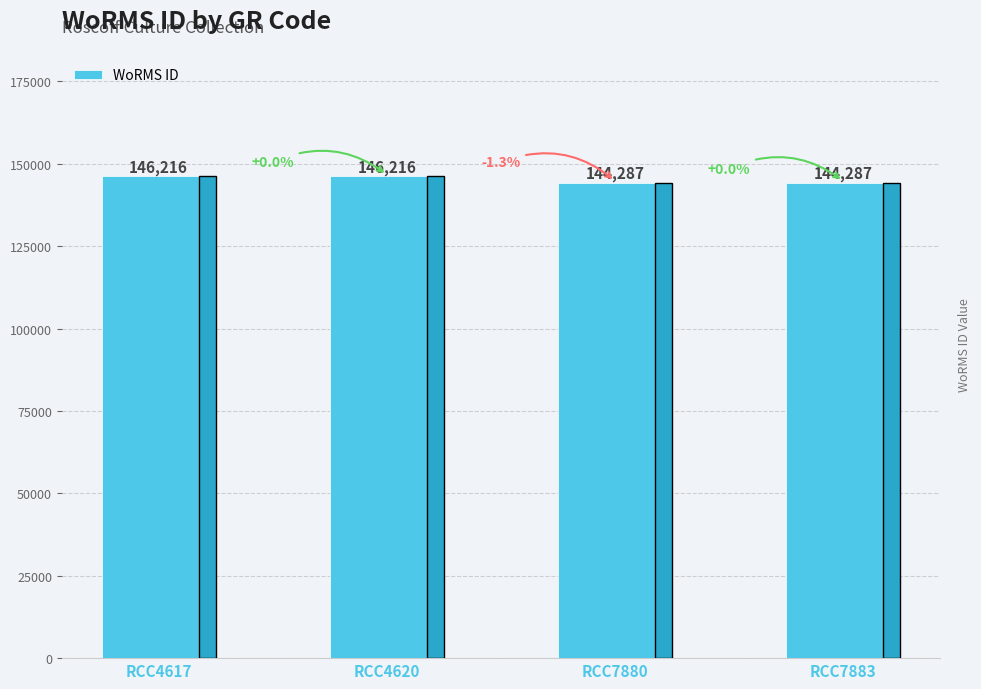

Reading left to right, transcribe all the data shown in this chart.

RCC4617=146216	RCC4620=146216	RCC7880=144287	RCC7883=144287